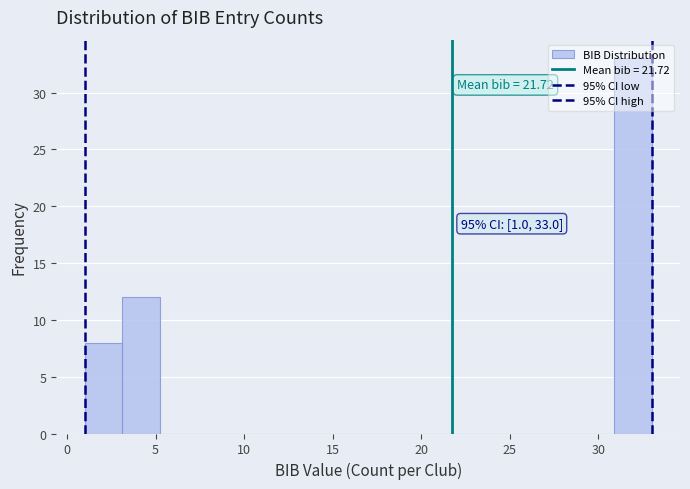

Which range on the x-axis has the tallest bar?

31.0 to 33.0